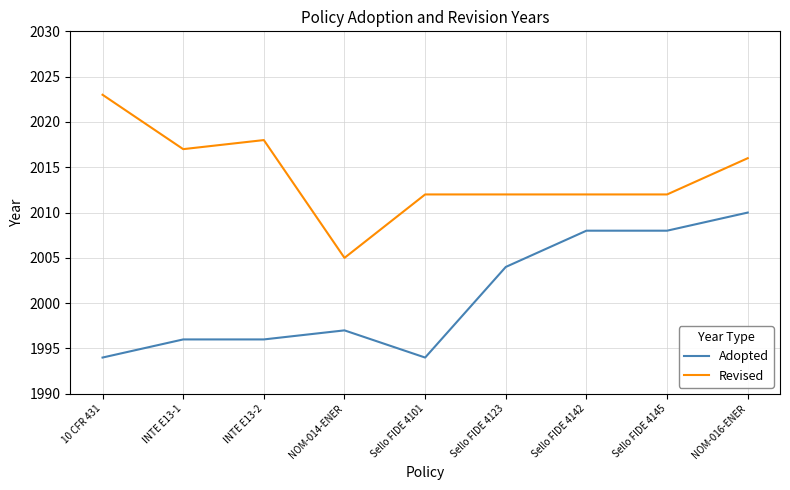

Is it true that Adopted equals 2010 at NOM-016-ENER?

True